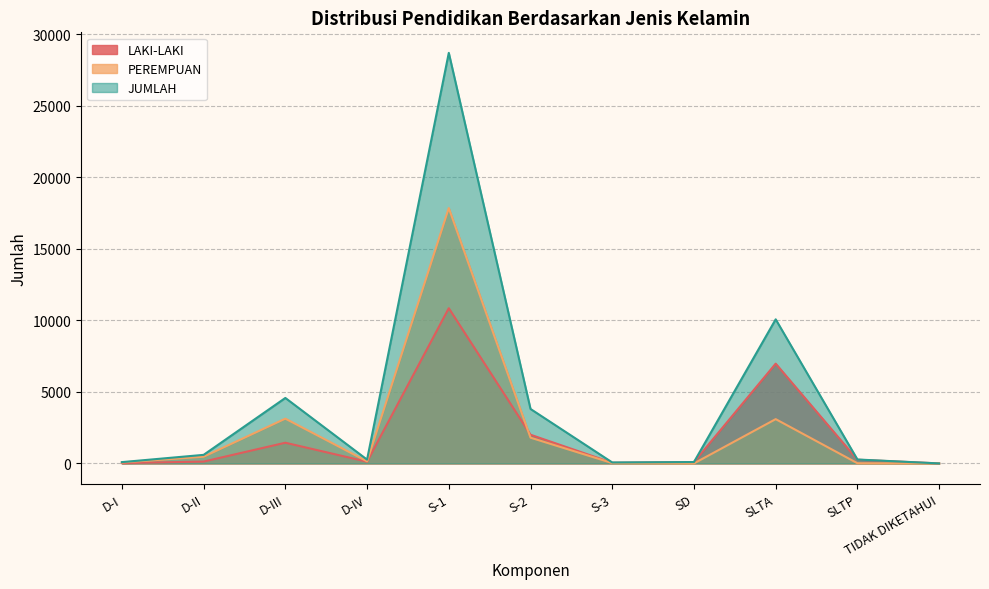

What are all the series names shown in the legend?

LAKI-LAKI, PEREMPUAN, JUMLAH